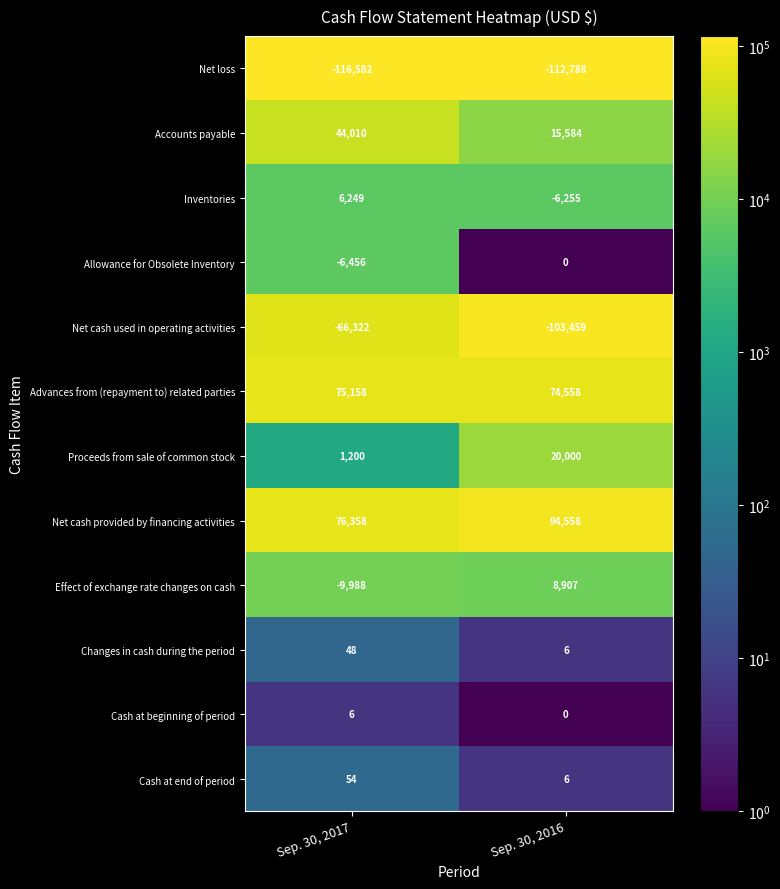

Which category has the highest value in the Inventories series?

Sep. 30, 2017